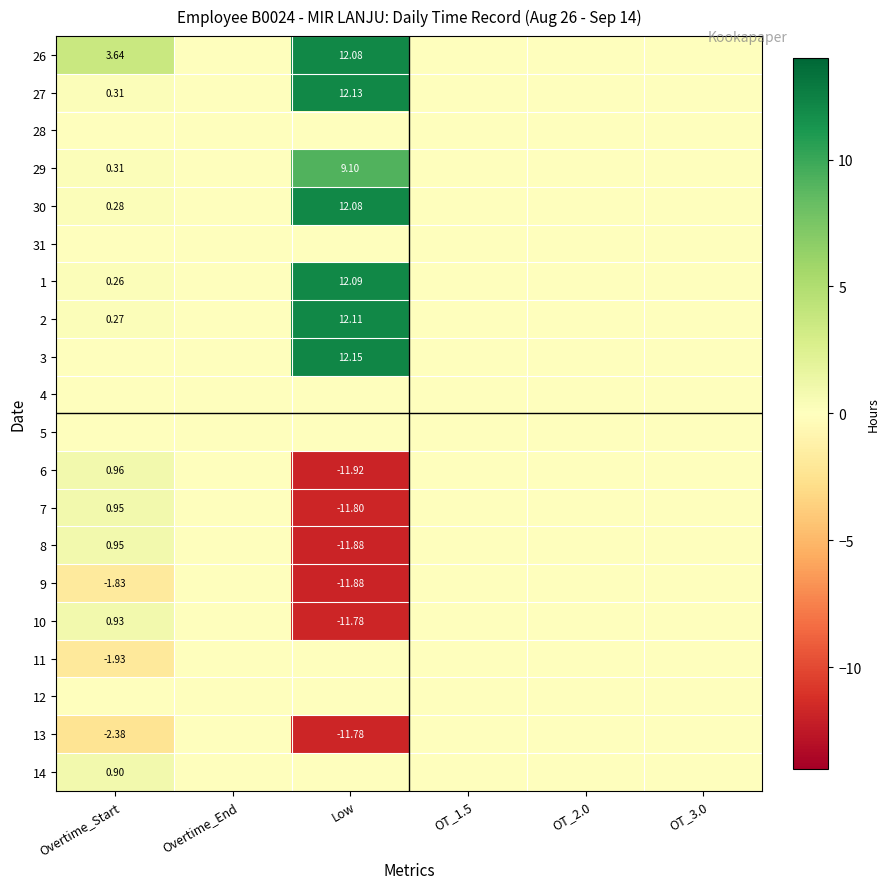

At how many categories does at least one series exceed 4?

1